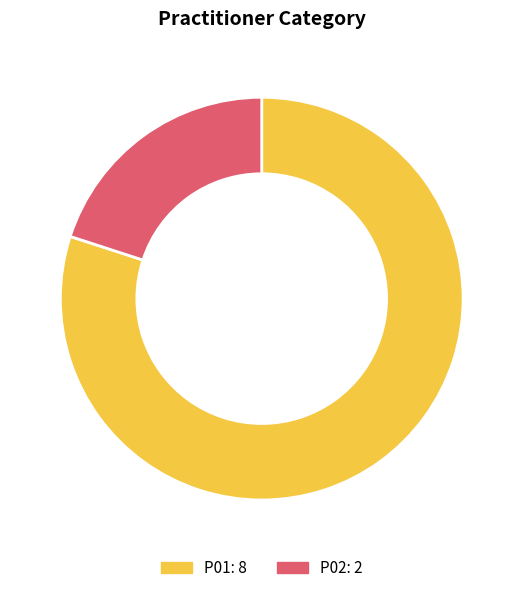

Which slice represents more than half of the pie?

P01